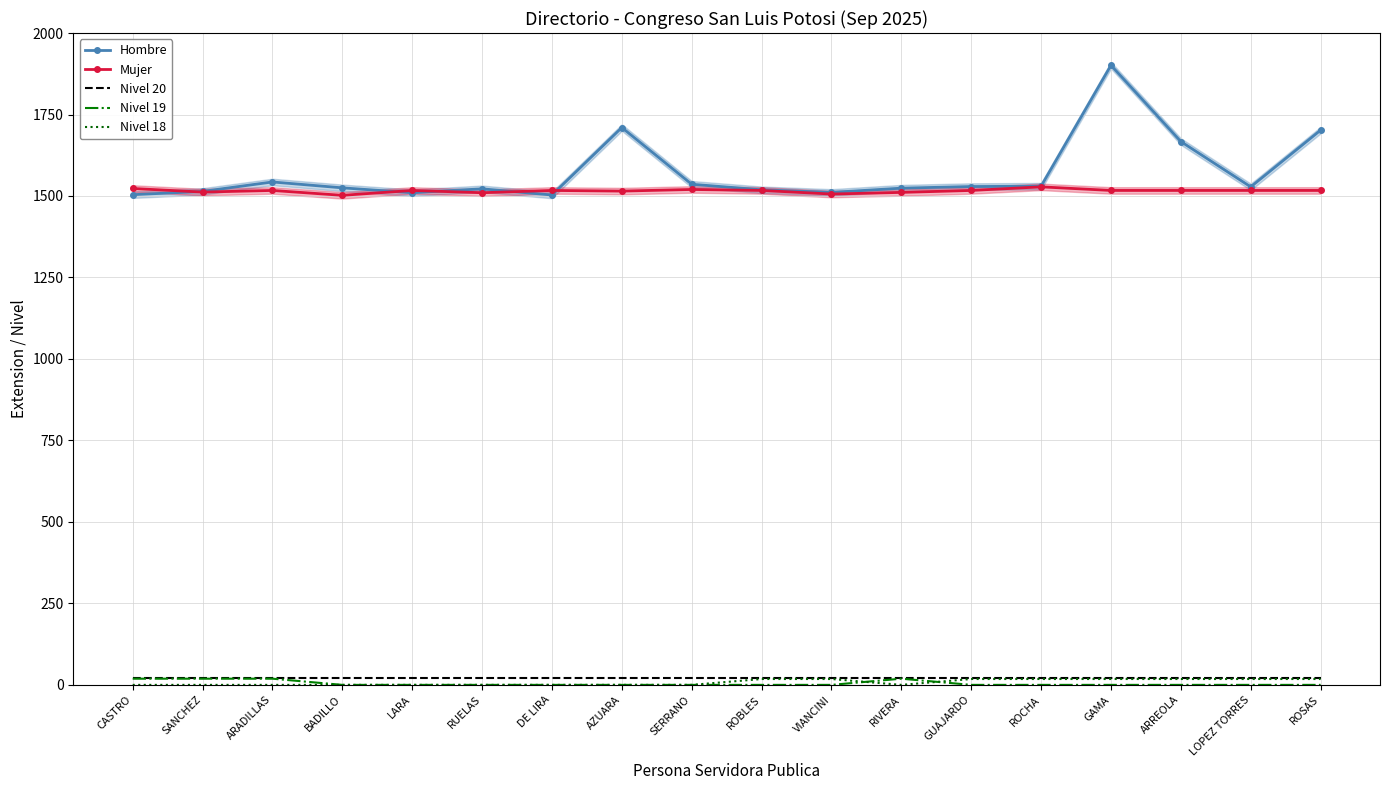

Read the Mujer value at ROCHA, to the nearest 5.

1530